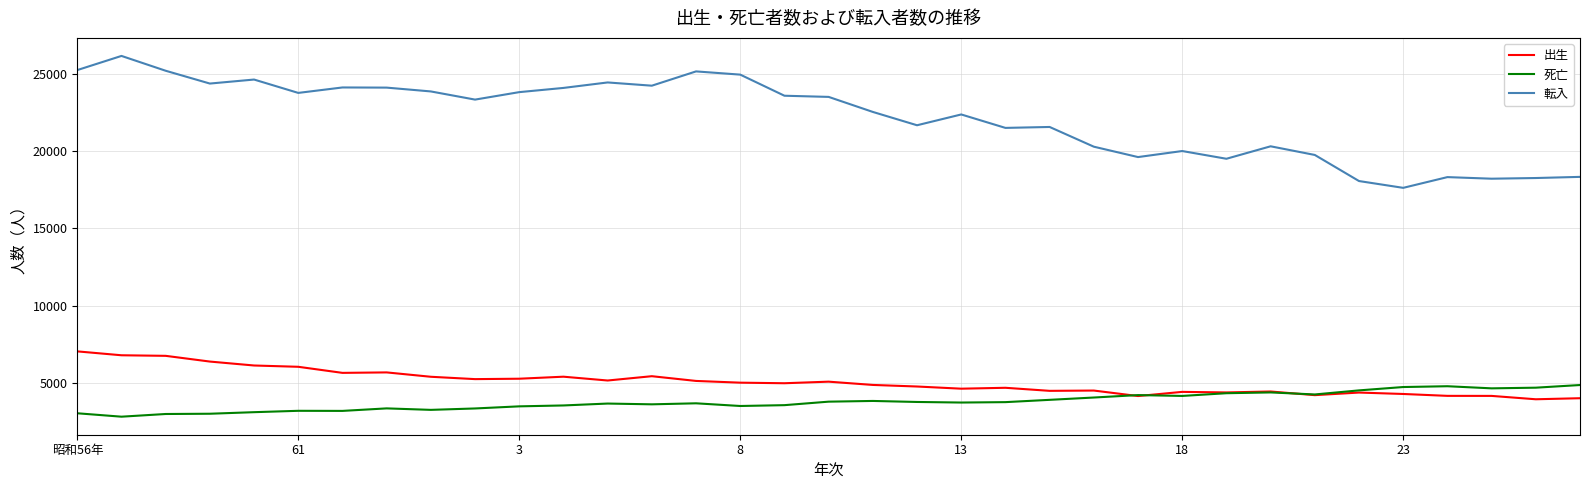

True or false: 転入 and 死亡 cross at least once.

False